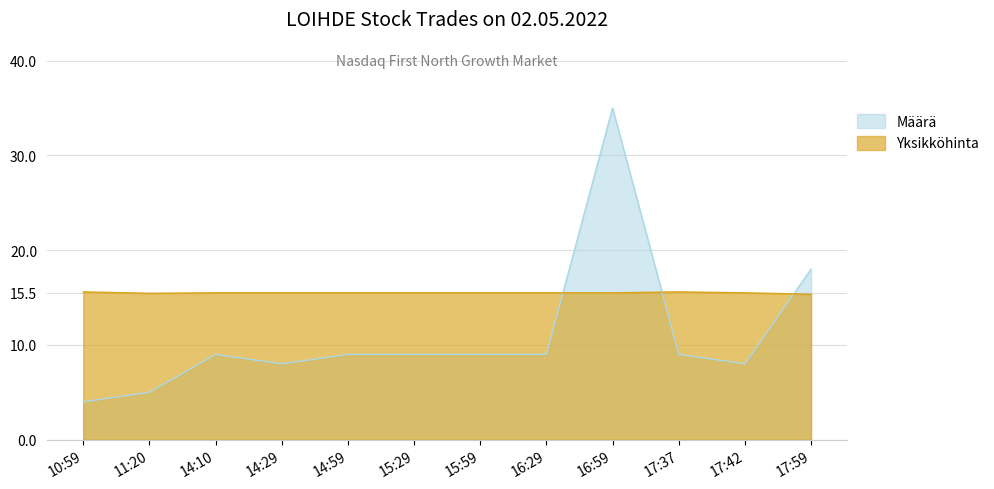

Rank the series by their maximum value, from lowest to highest.

Yksikköhinta, Määrä